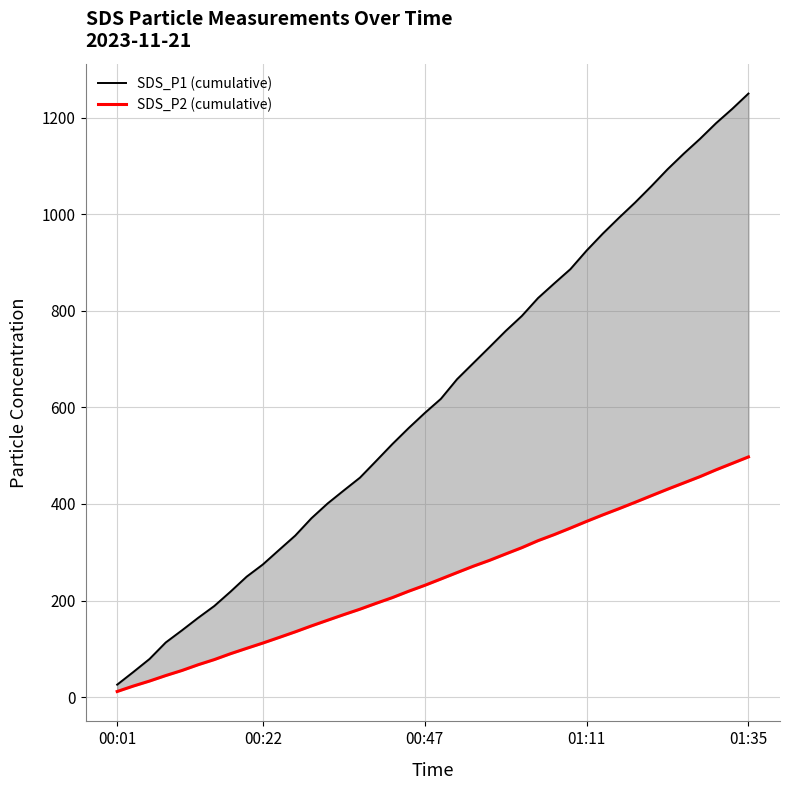

What is the approximate value of SDS_P2 (cumulative) at 32?

403.4